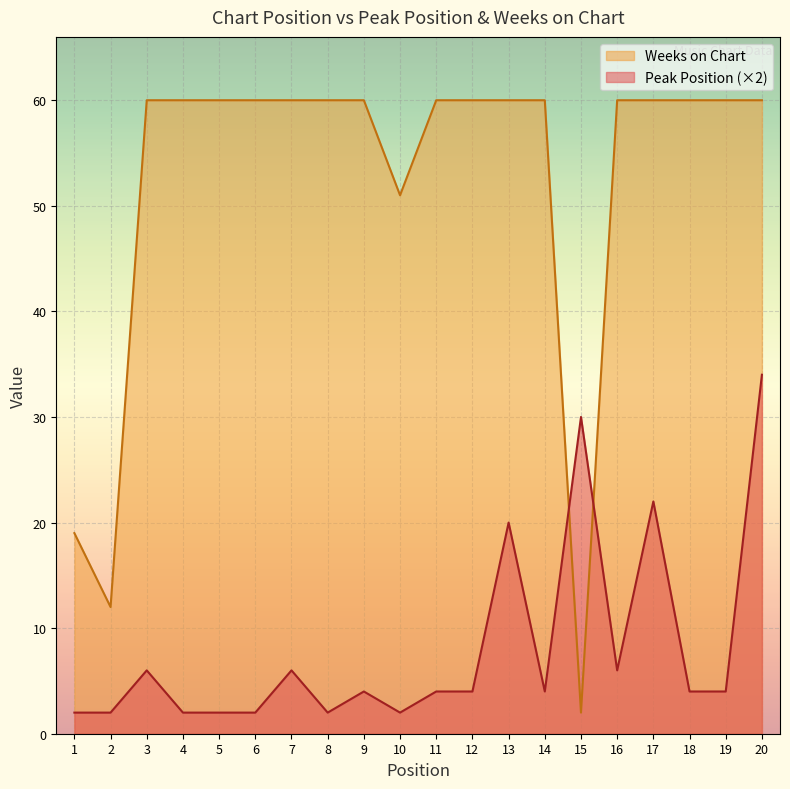

List the series in order of their peak value, highest first.

Weeks on Chart, Peak Position (×2)